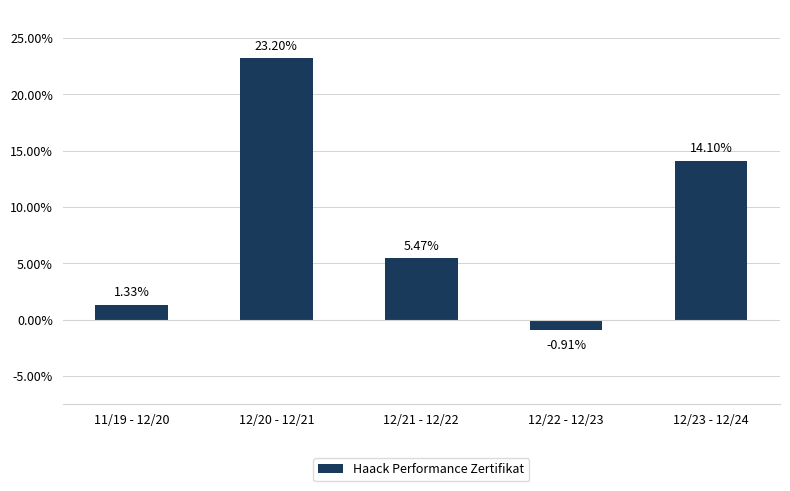

Is it true that the value at 12/23 - 12/24 is 20.1?

False